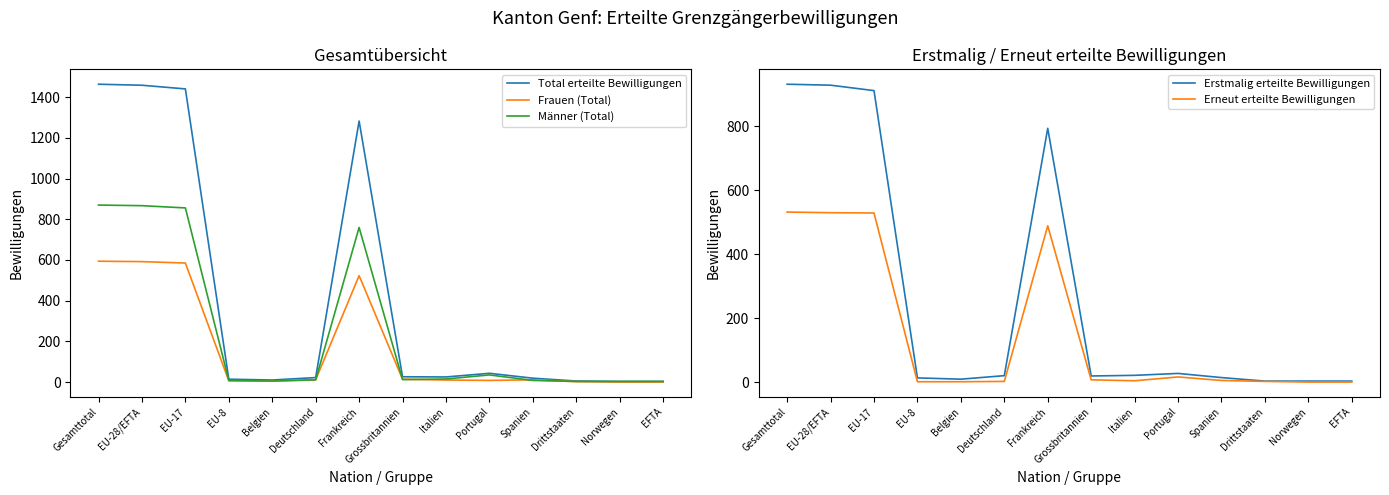

What position from the right is EFTA?

1